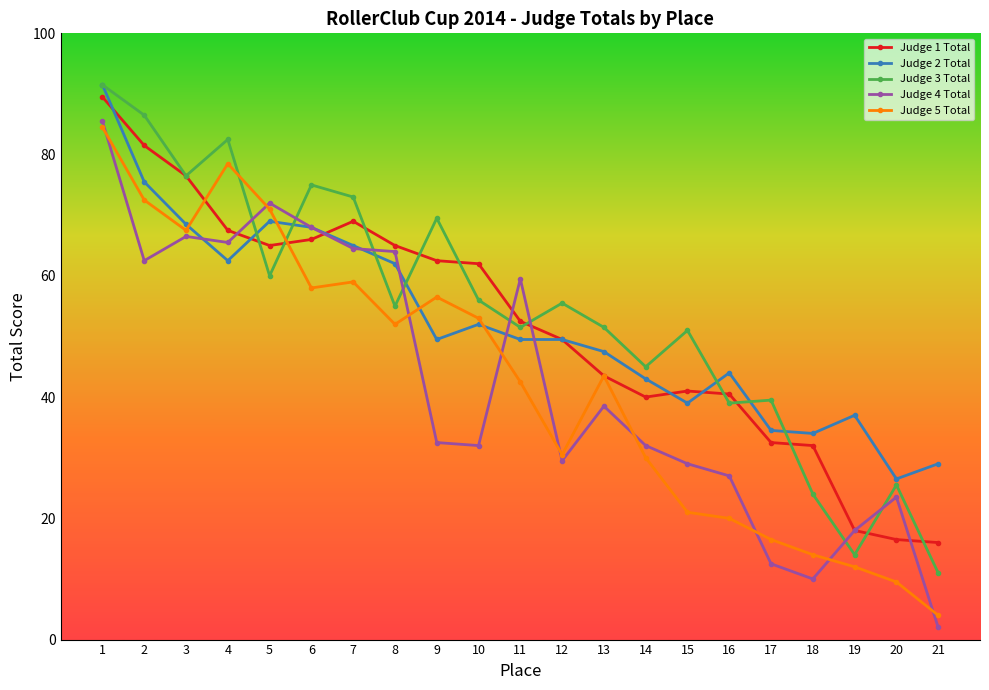

Does the chart have visible grid lines?

No